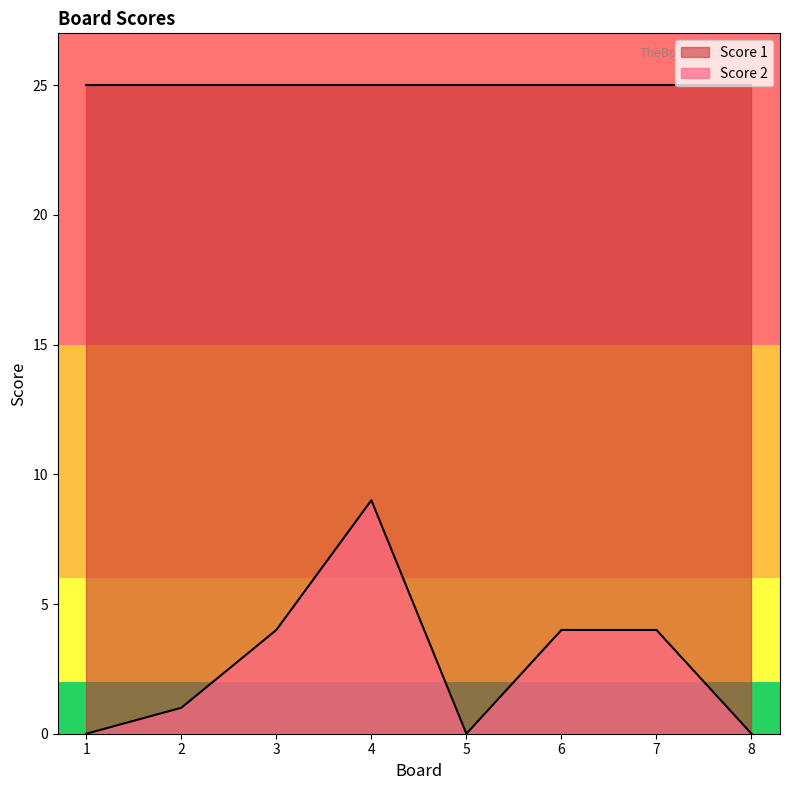

The value at 7 is 4. True or false?

True